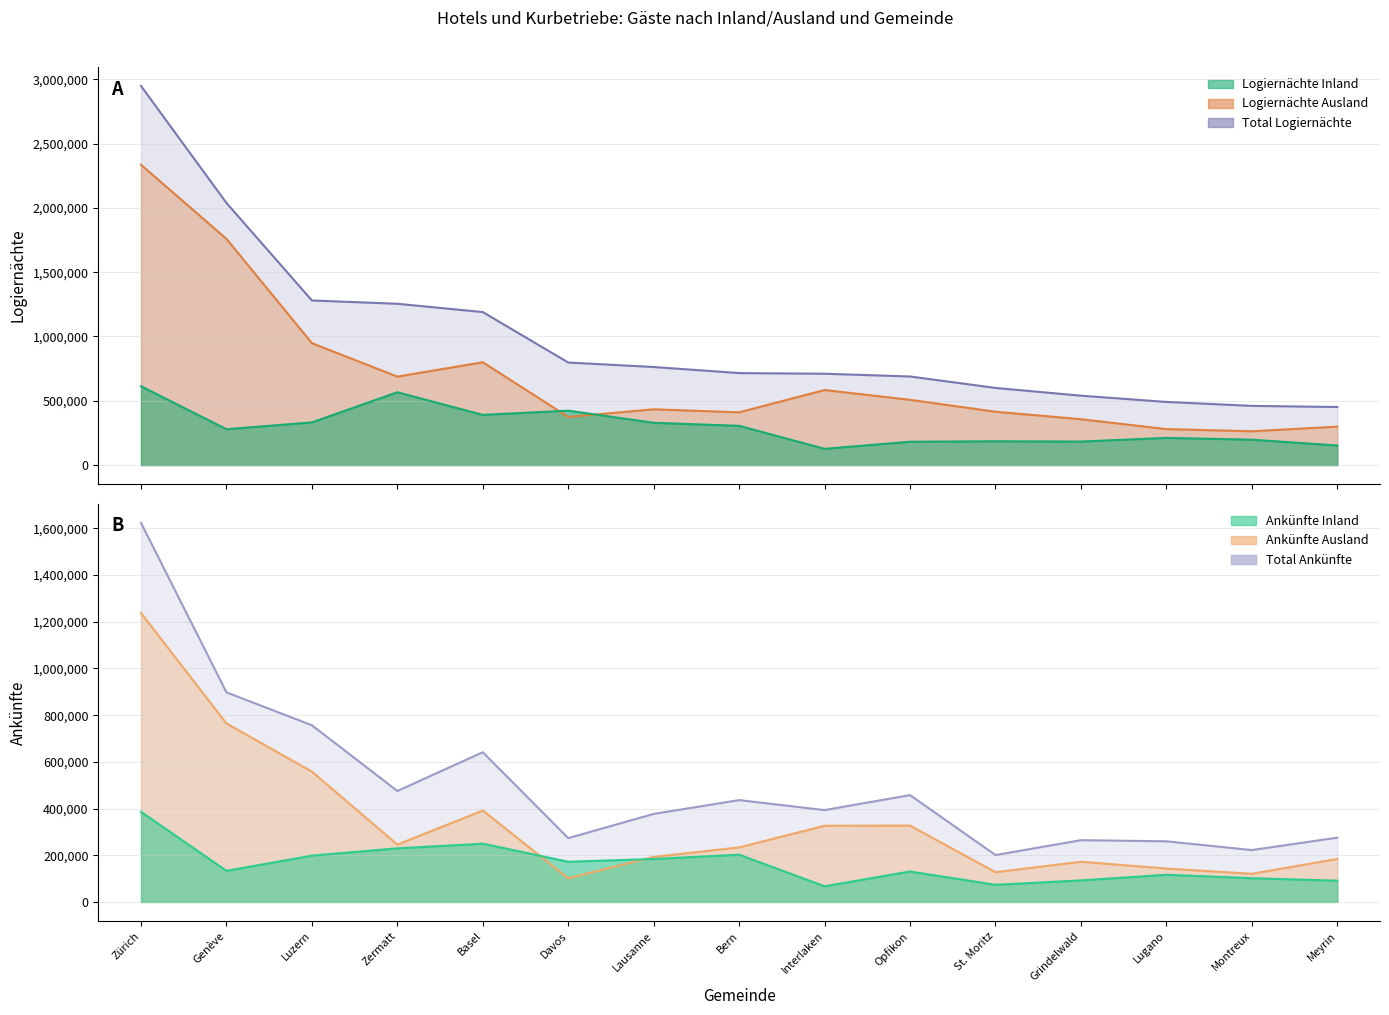

True or false: Ankünfte Inland and Logiernächte Ausland intersect in this chart.

False